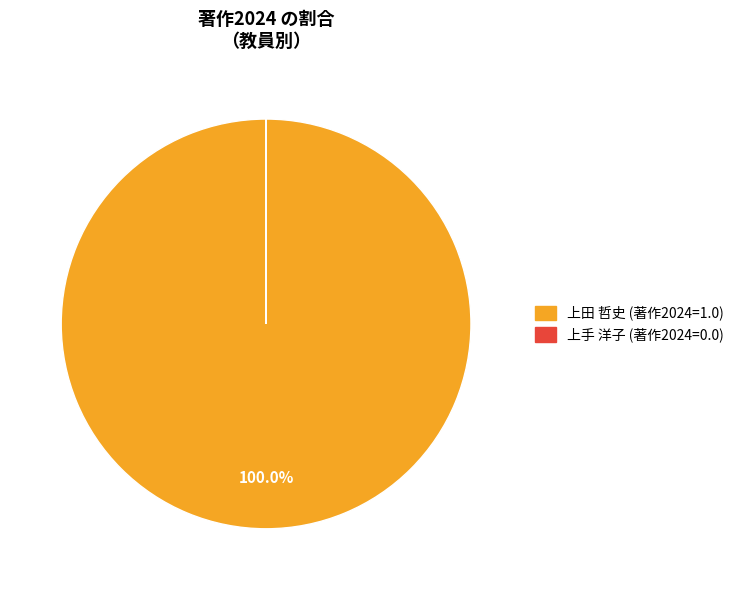

Is there any slice that represents more than half of the pie?

Yes